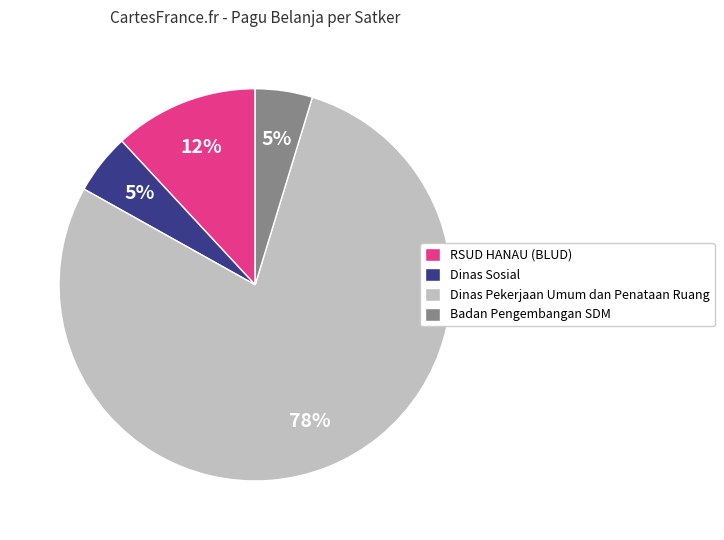

Between Dinas Pekerjaan Umum dan Penataan Ruang and Badan Pengembangan SDM, which is larger?

Dinas Pekerjaan Umum dan Penataan Ruang